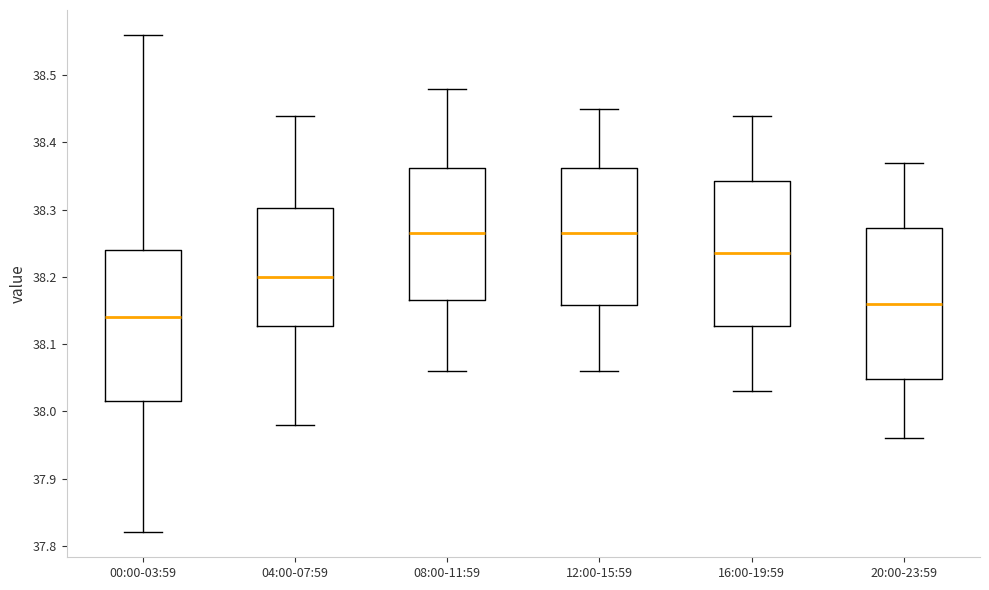

Reading left to right, transcribe this box plot: for each box, give where its median line is, the range the box spans, and where its two whiskers end, as read against the y-axis. The values are not printed on the chart, so give them approximately, as read against the axis.

00:00-03:59: median 38.14, box 38.02 to 38.24, whiskers 37.82 to 38.56
04:00-07:59: median 38.20, box 38.13 to 38.30, whiskers 37.98 to 38.44
08:00-11:59: median 38.27, box 38.17 to 38.36, whiskers 38.06 to 38.48
12:00-15:59: median 38.27, box 38.16 to 38.36, whiskers 38.06 to 38.45
16:00-19:59: median 38.24, box 38.13 to 38.34, whiskers 38.03 to 38.44
20:00-23:59: median 38.16, box 38.05 to 38.27, whiskers 37.96 to 38.37